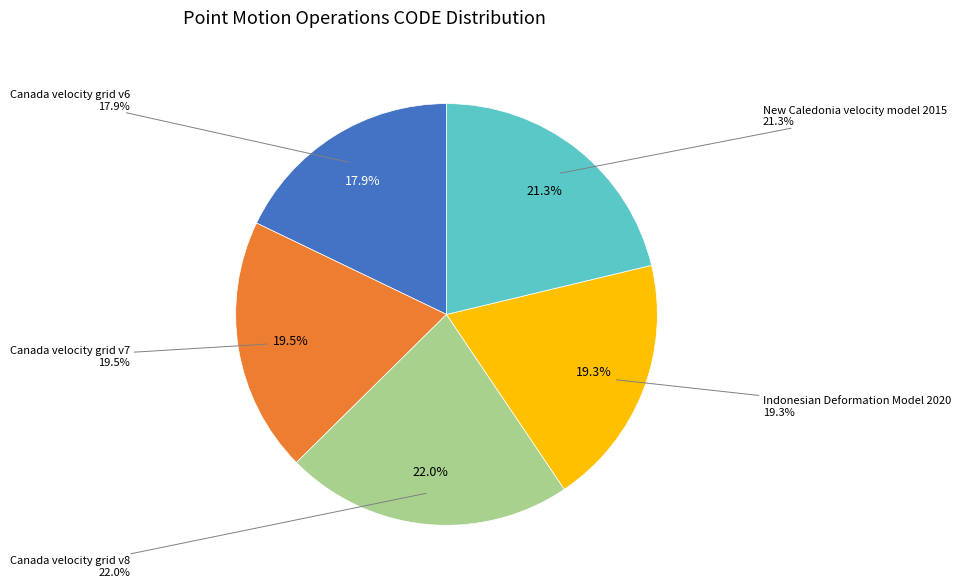

True or false: Canada velocity grid v7 accounts for 29% of the total.

False